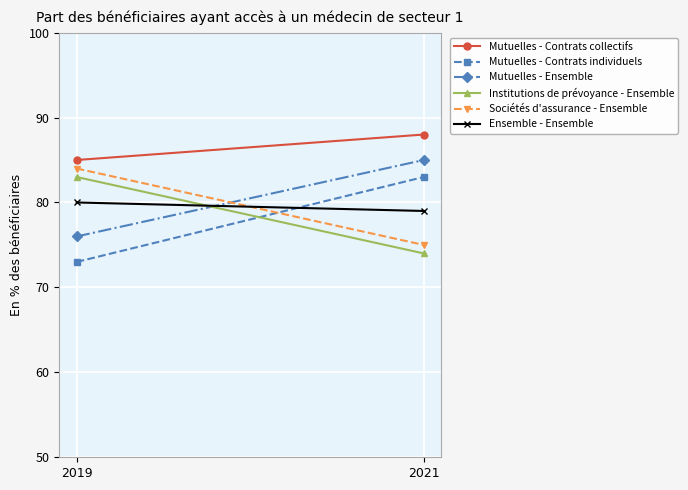

What are all the series names shown in the legend?

Mutuelles - Contrats collectifs, Mutuelles - Contrats individuels, Mutuelles - Ensemble, Institutions de prévoyance - Ensemble, Sociétés d'assurance - Ensemble, Ensemble - Ensemble